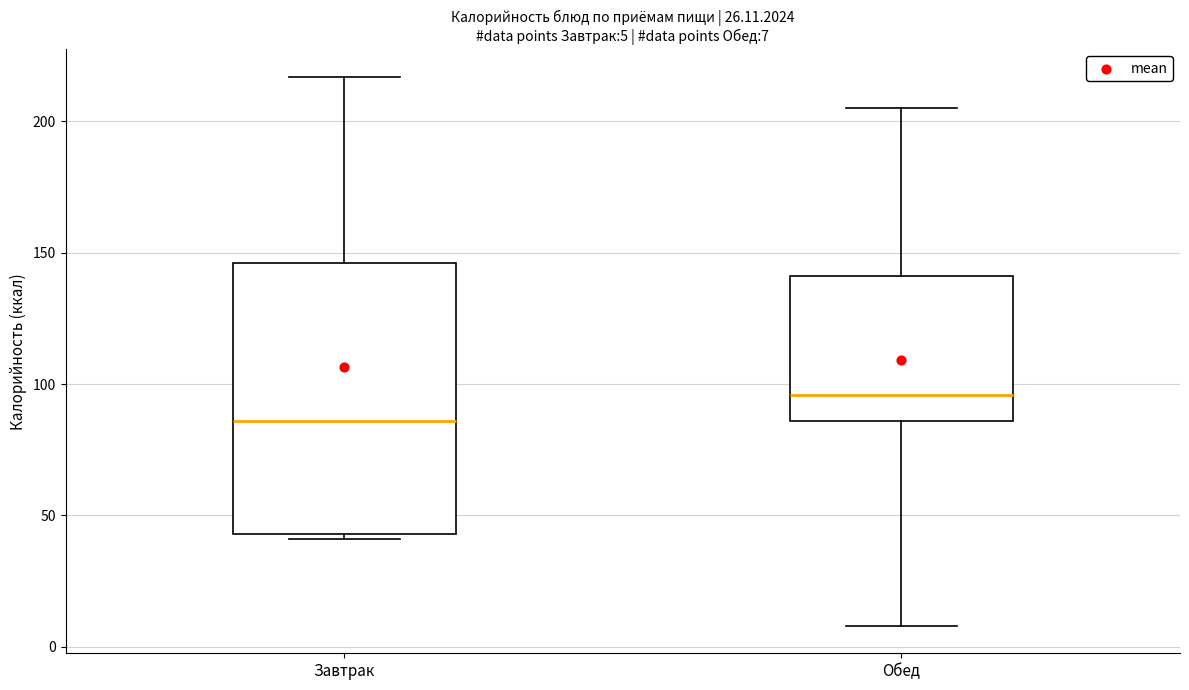

Which box is the tallest, from its lower edge to its upper edge?

Завтрак